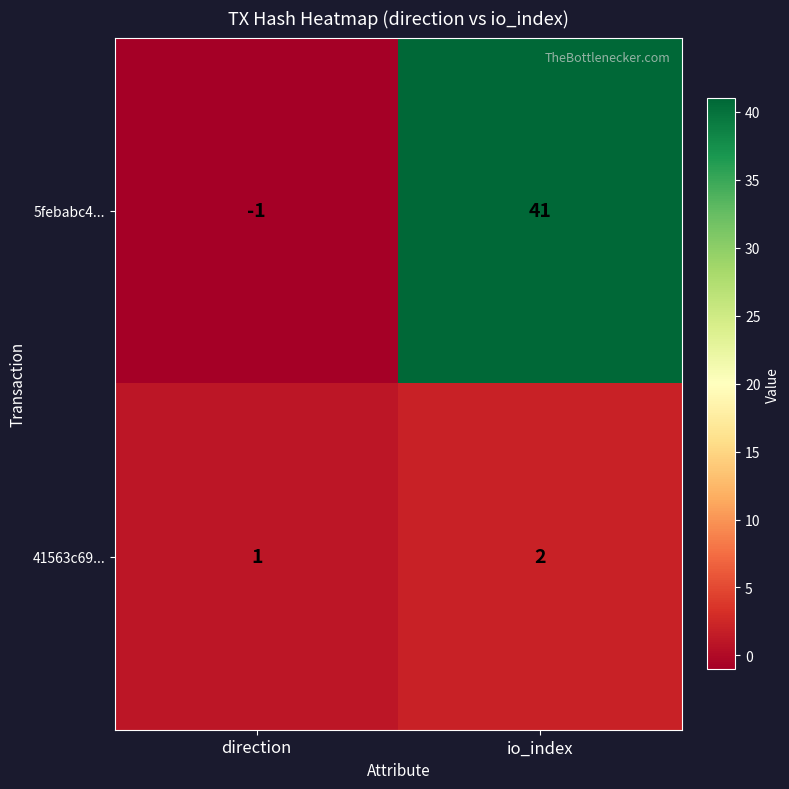

At which category does the chart reach its peak across all series?

io_index